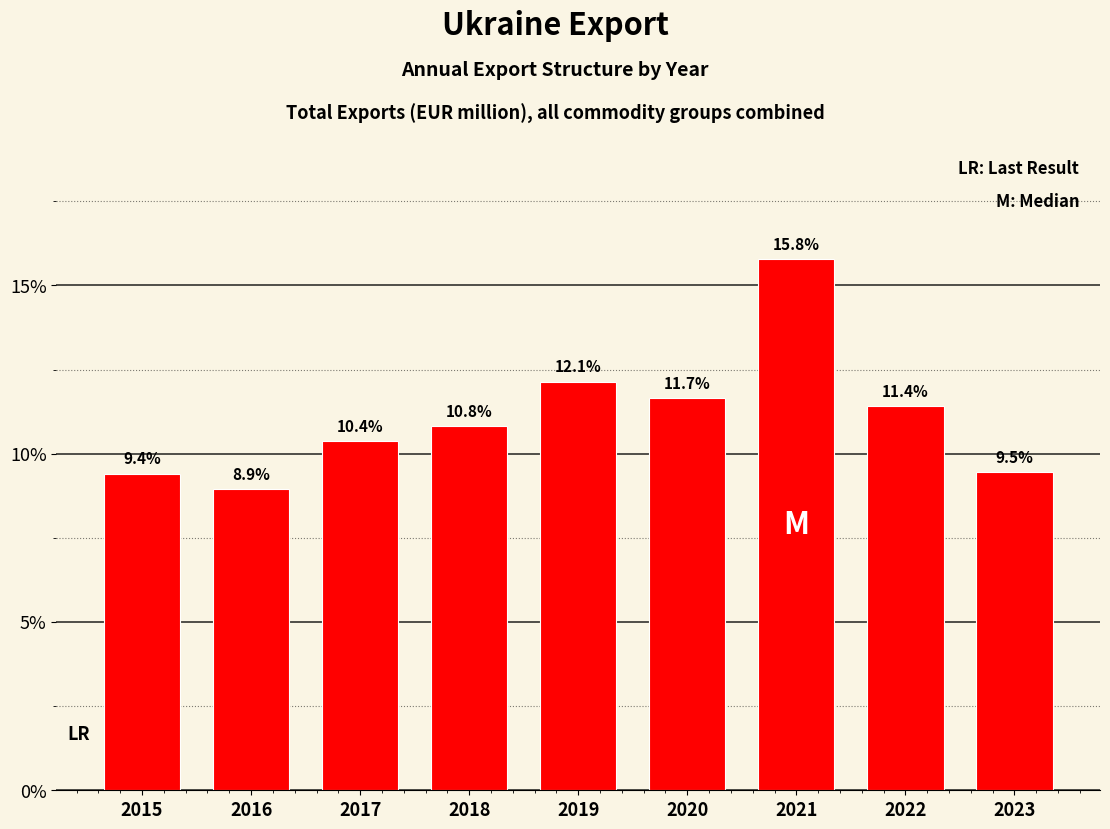

Reading left to right, transcribe all the data shown in this chart.

9.4	8.9	10.4	10.8	12.1	11.7	15.8	11.4	9.5